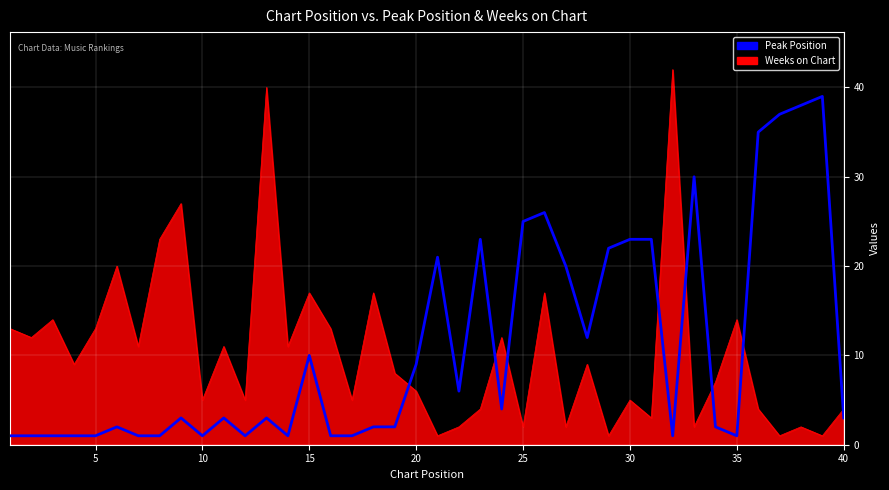

List the series in order of their peak value, lowest first.

Peak Position, Weeks on Chart